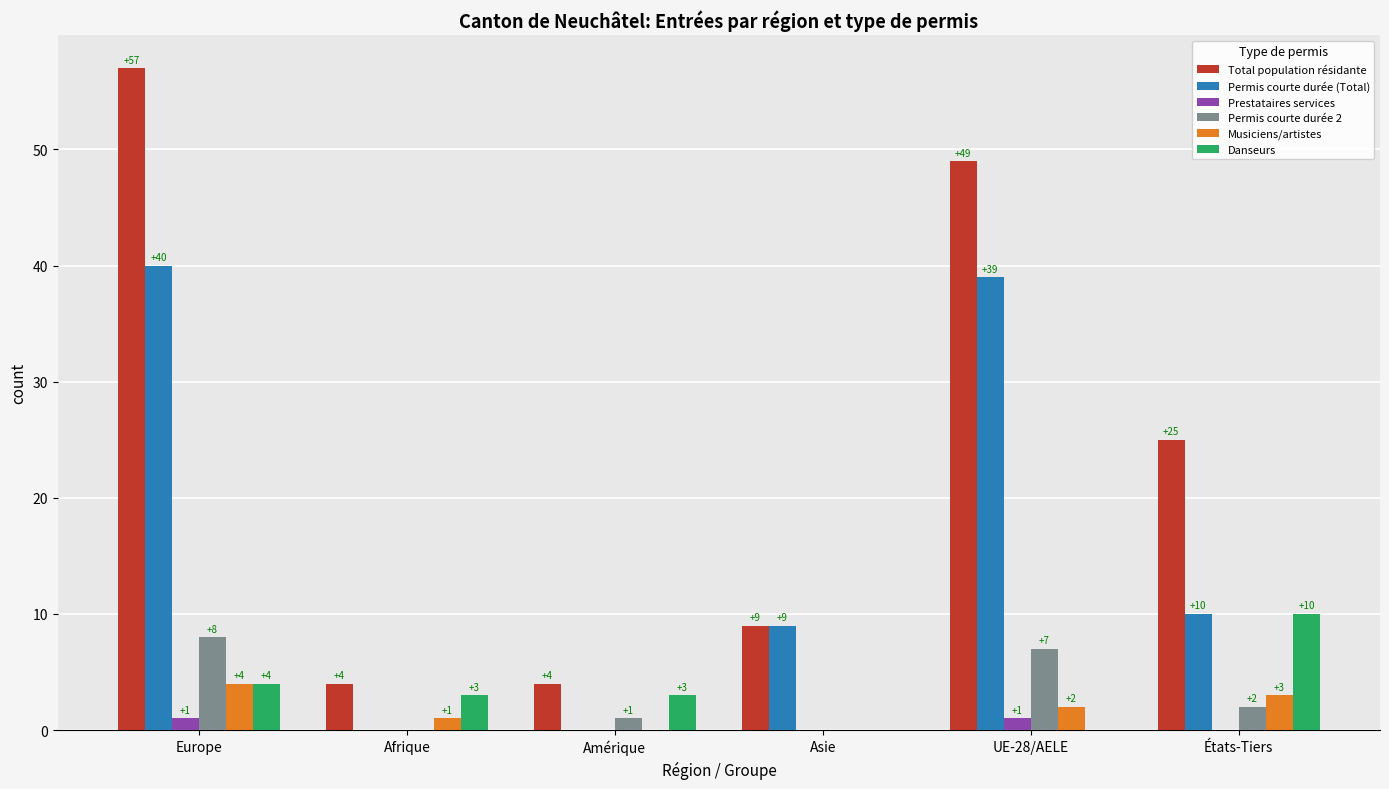

Where is Permis courte durée 2 nearest to the value 4?

États-Tiers